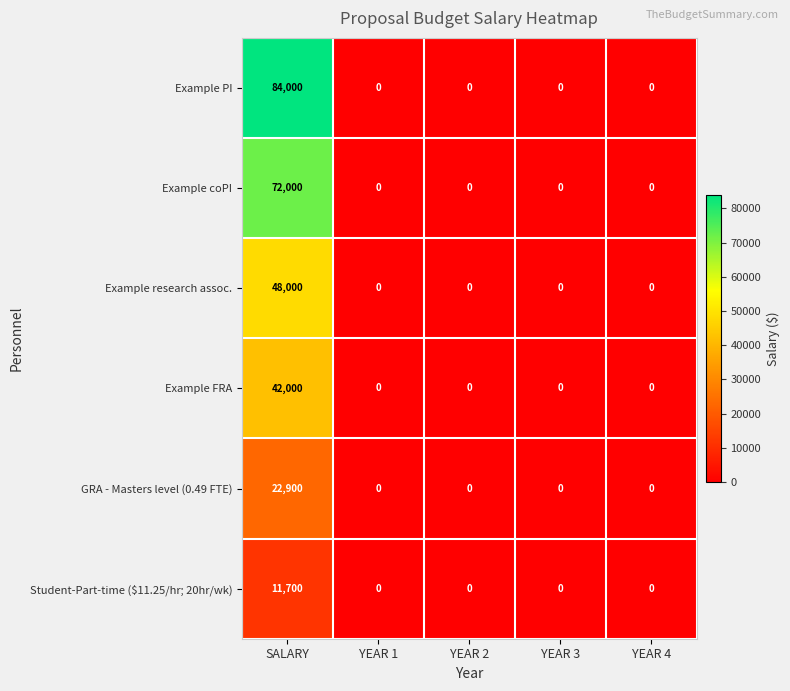

What is the maximum value shown in the chart?

84000